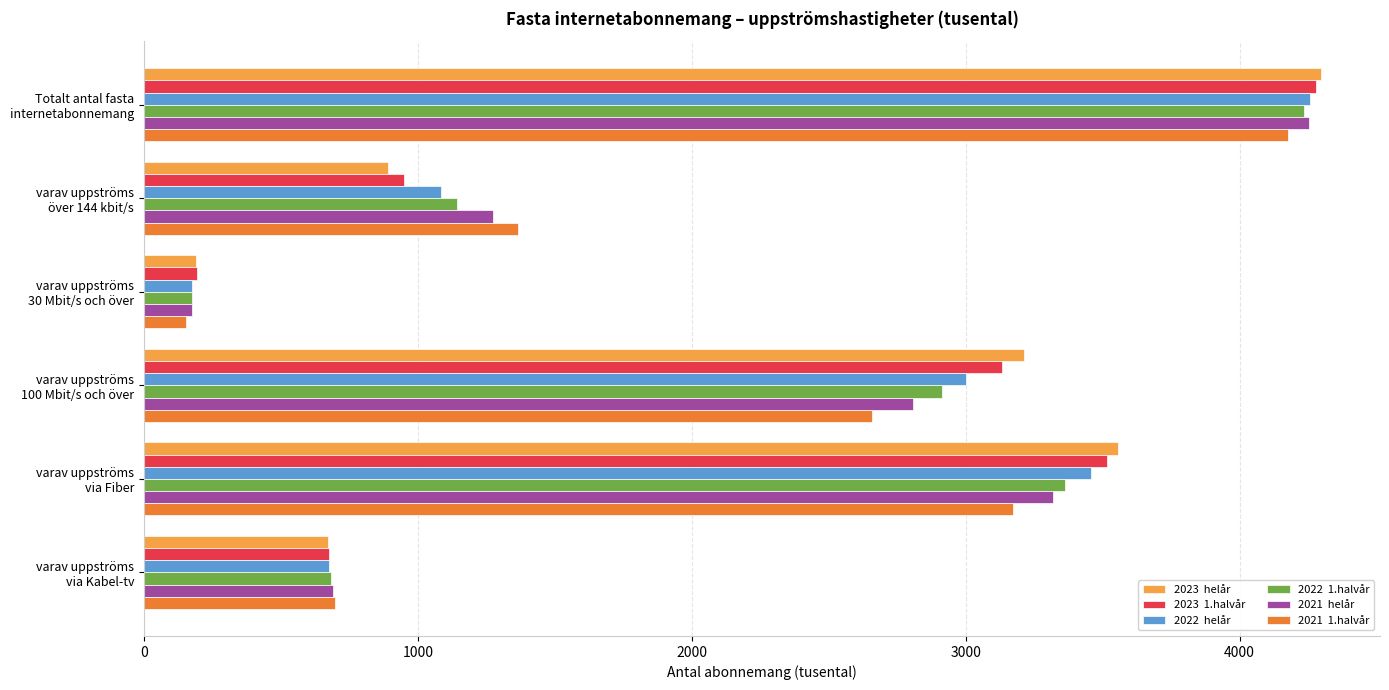

Count the number of categories in the chart.

6